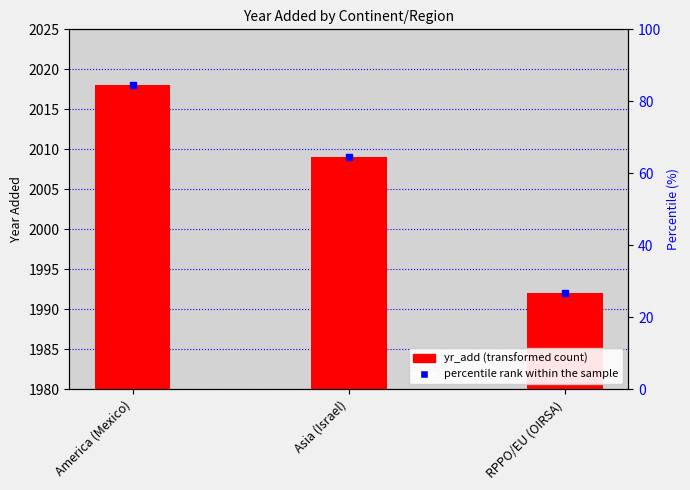

How many values are below 2009?

1